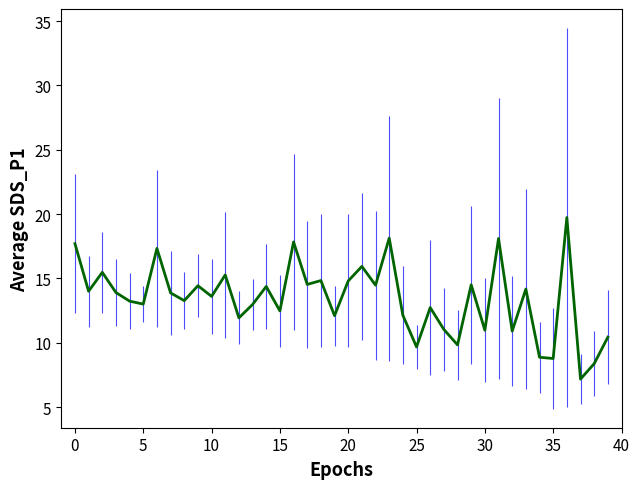

What is the maximum value shown in the chart?

19.7